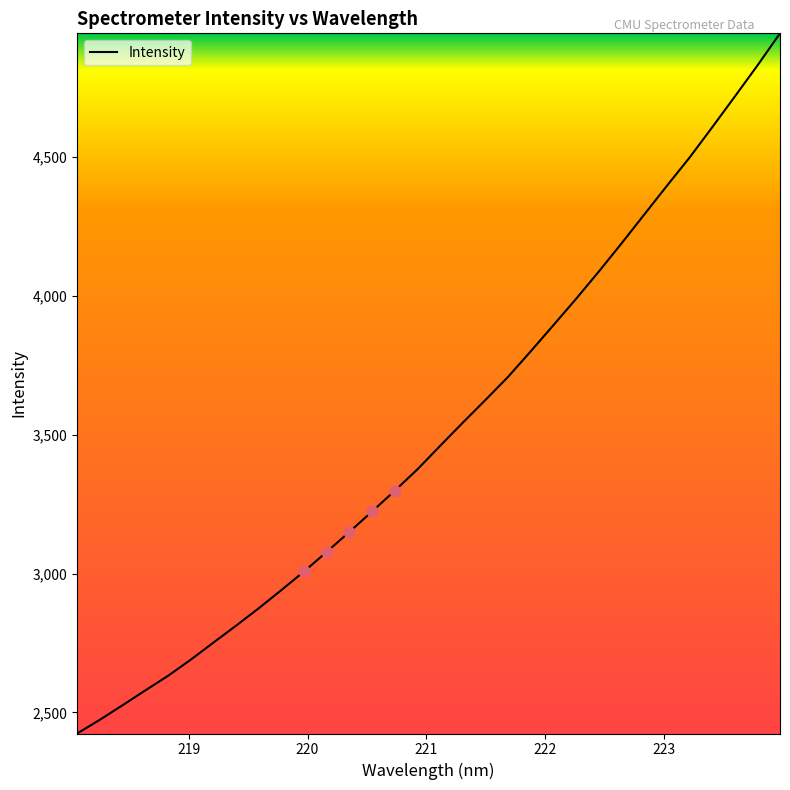

What is the maximum value shown in the chart?

4945.9